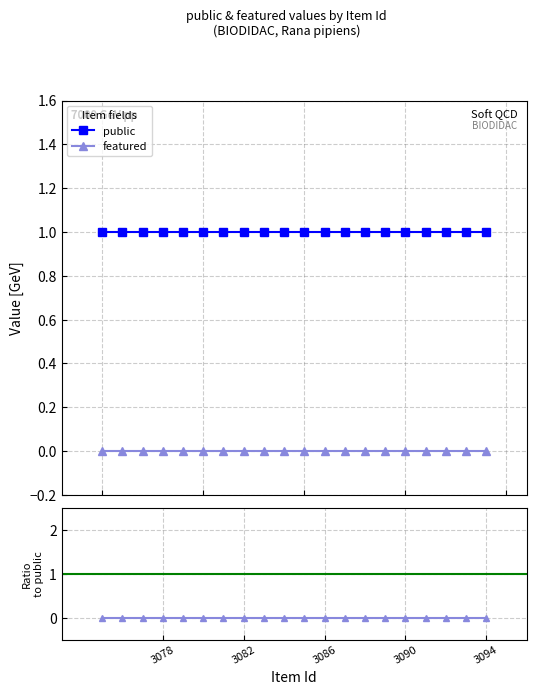

The public series shows 1 at 3089. True or false?

False